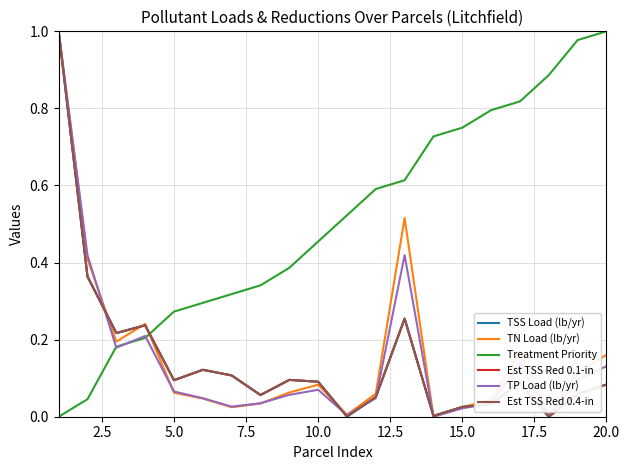

True or false: TN Load (lb/yr) and Treatment Priority intersect in this chart.

True